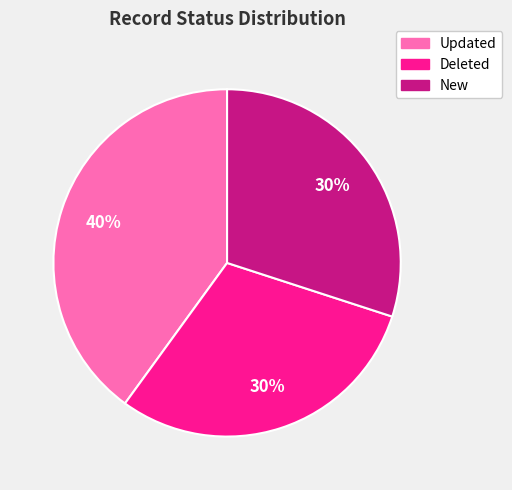

Which category has the biggest portion of the pie?

Updated